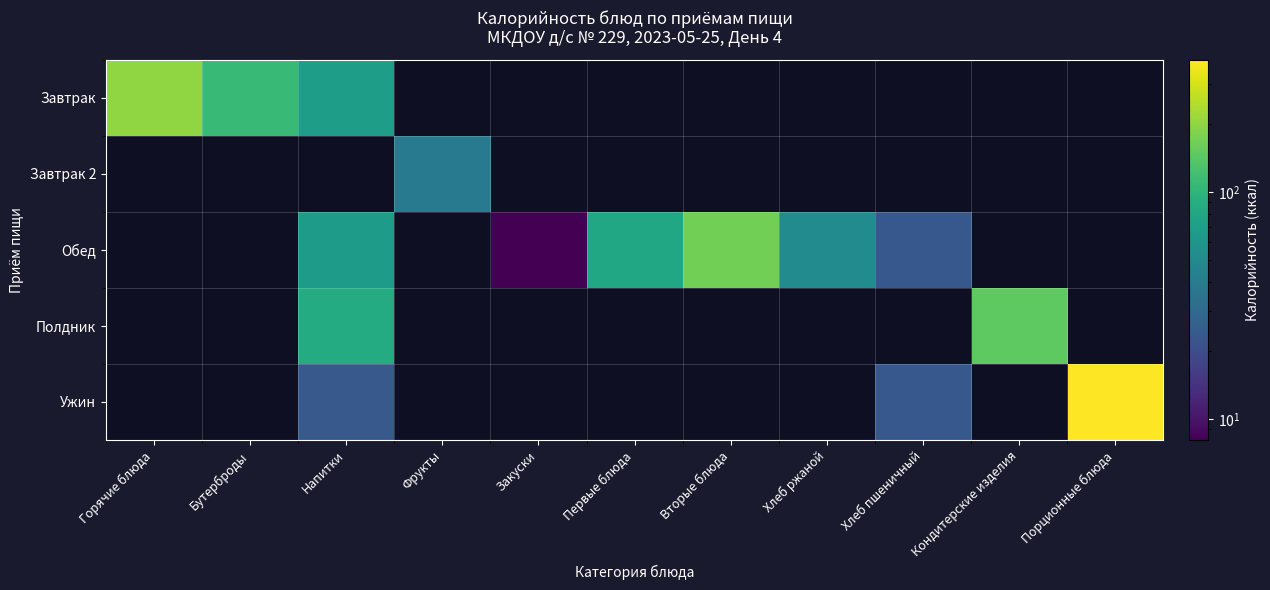

Is the value of Завтрак 2 at Первые блюда greater than the value of Обед at Напитки?

No